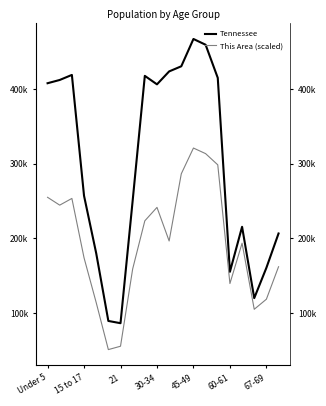

Which series has the largest total across all categories?

Tennessee